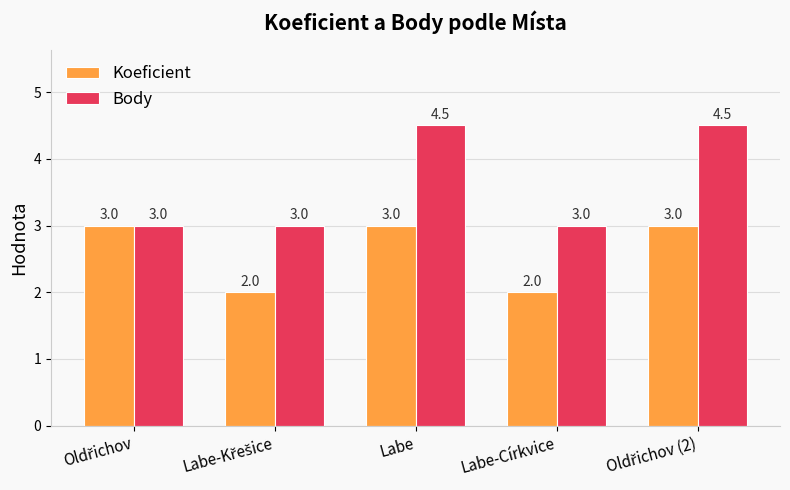

At how many categories does at least one series exceed 2?

5